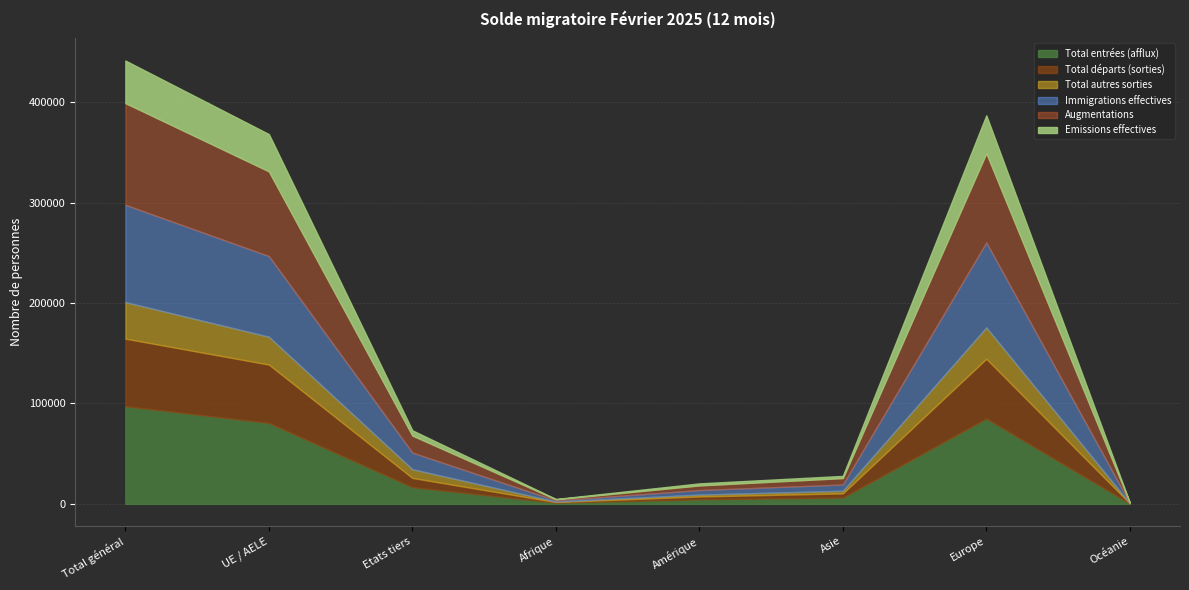

Reading left to right, list all the values displayed in this chart.

Total entrées (afflux): 97316	80661	16655	1130	4551	6271	85043	308
Total départs (sorties): 67283	58105	9178	655	2793	4160	59511	156
Total autres sorties: 36421	27744	8677	508	1908	2630	31235	134
Immigrations effectives: 96933	80347	16586	1129	4530	6235	84718	308
Augmentations: 101316	84377	16939	1157	4595	6393	88848	309
Emissions effectives: 42366	37132	5234	303	2026	2178	37741	115